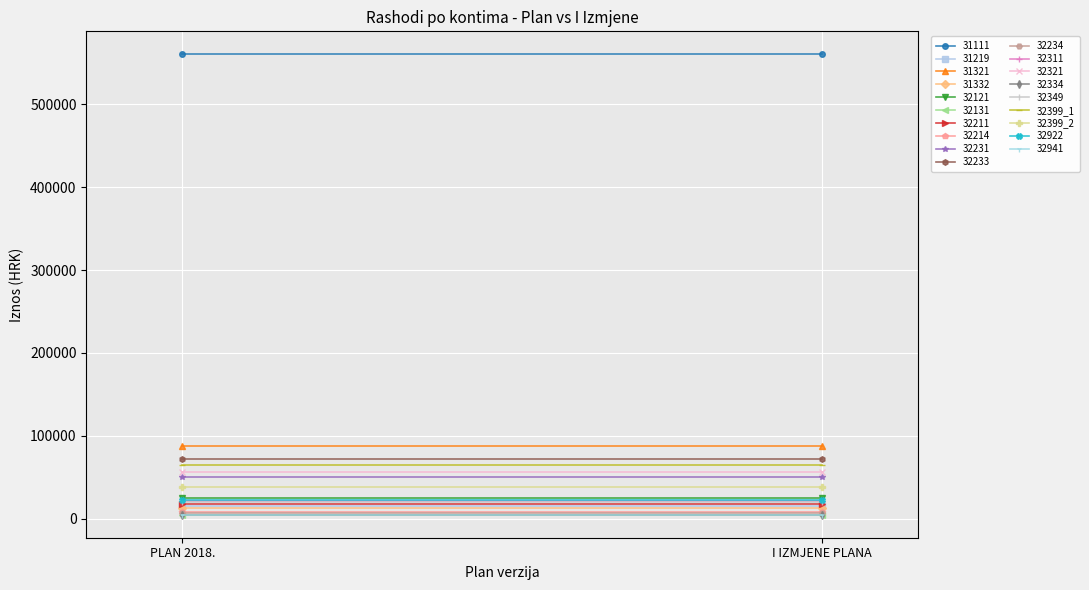

Is the value of 32399_2 at PLAN 2018. greater than the value of 32399_1 at PLAN 2018.?

No